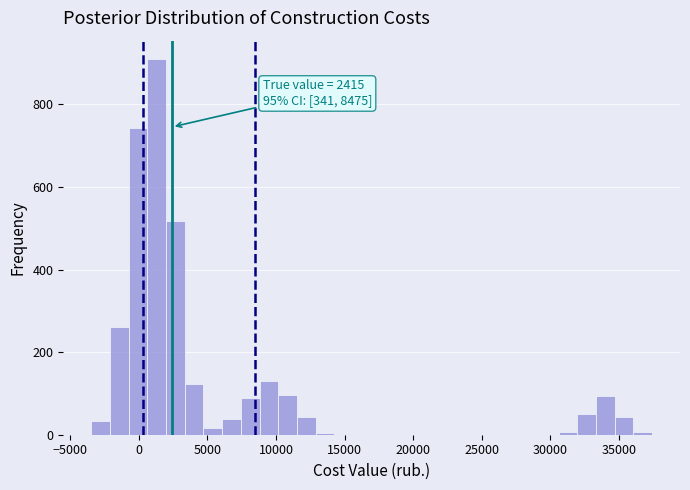

Read against the x-axis, roughly where is the centre of the tallest bar?

1500